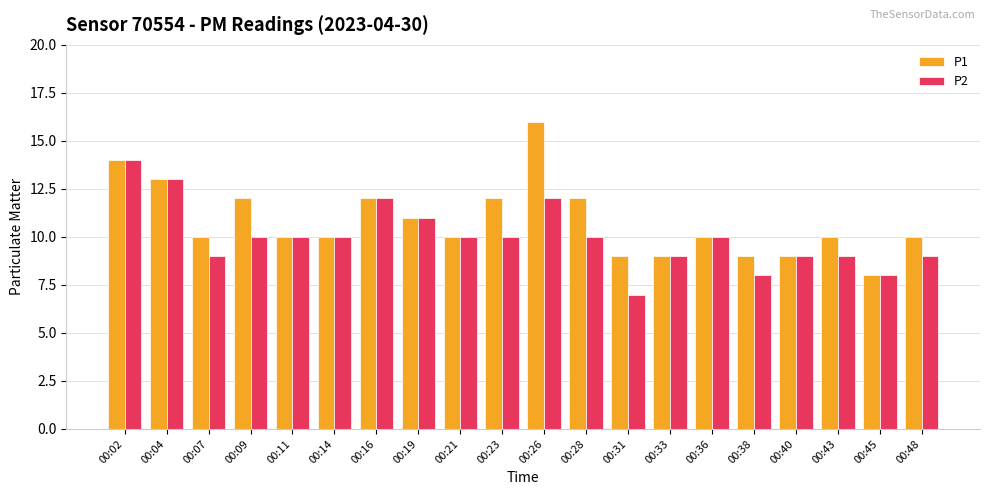

What is the difference between the maximum and minimum values in the P1 series?

8